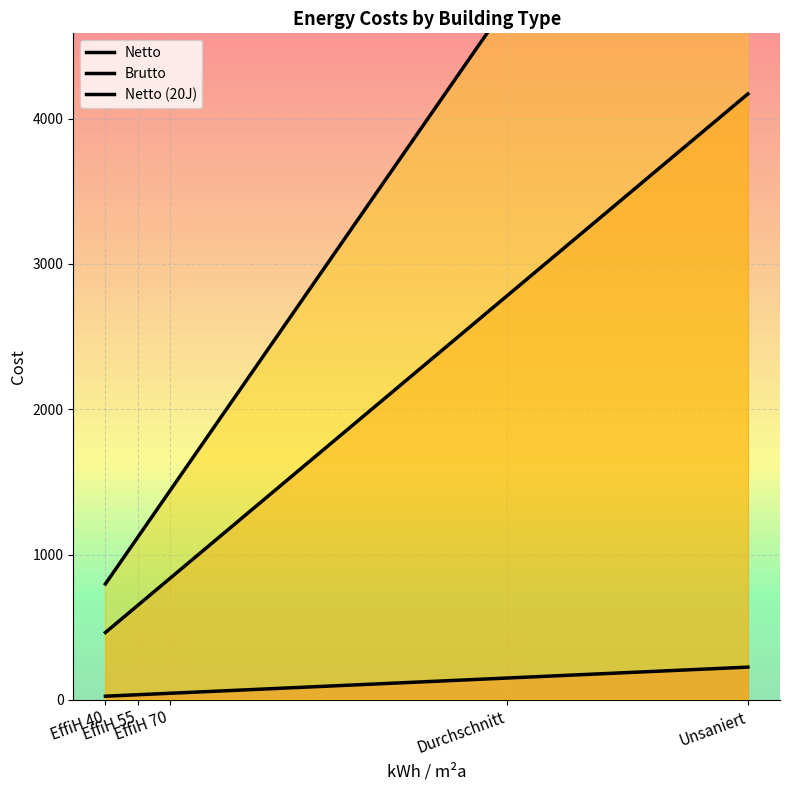

What is the difference between the second highest and minimum values in the Netto (20J) series?

3988.1